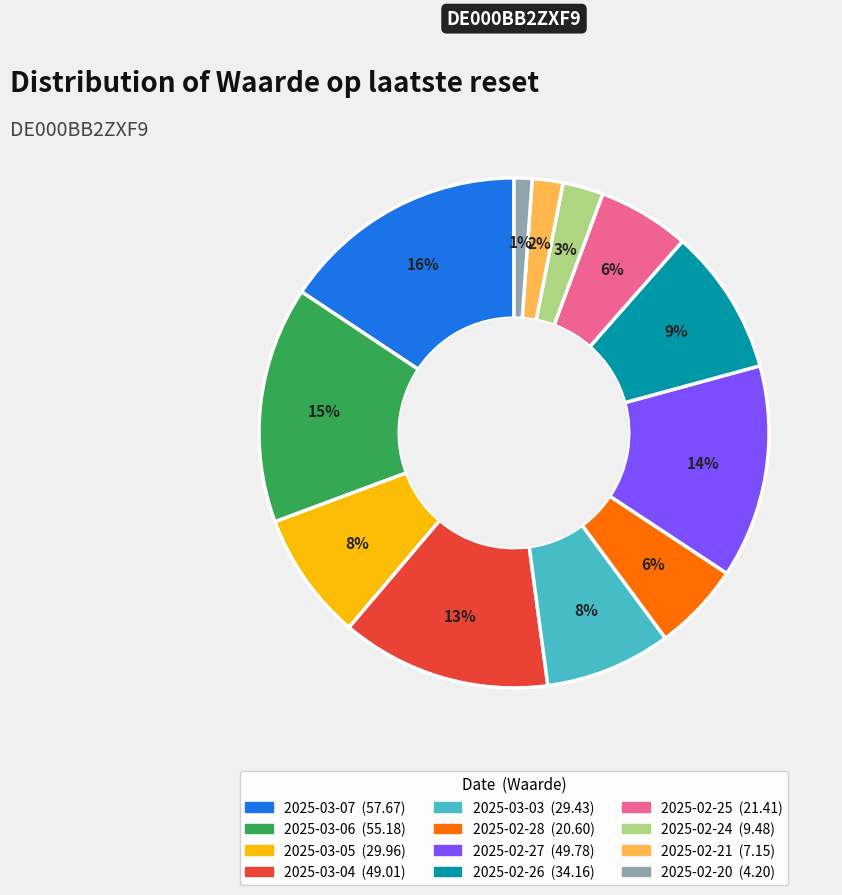

Does 2025-02-28 account for over 50% of the chart?

No